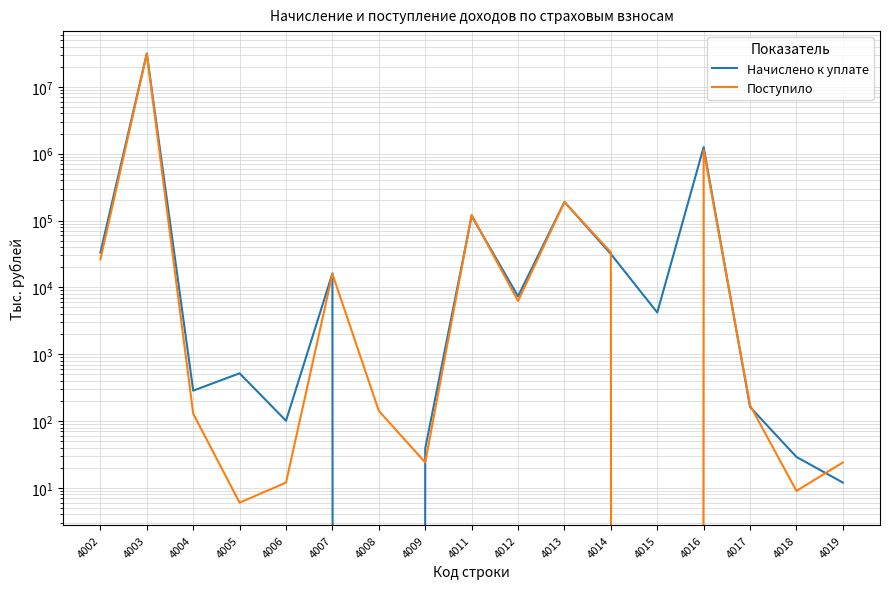

How many values in the Начислено к уплате series exceed 4201?

8